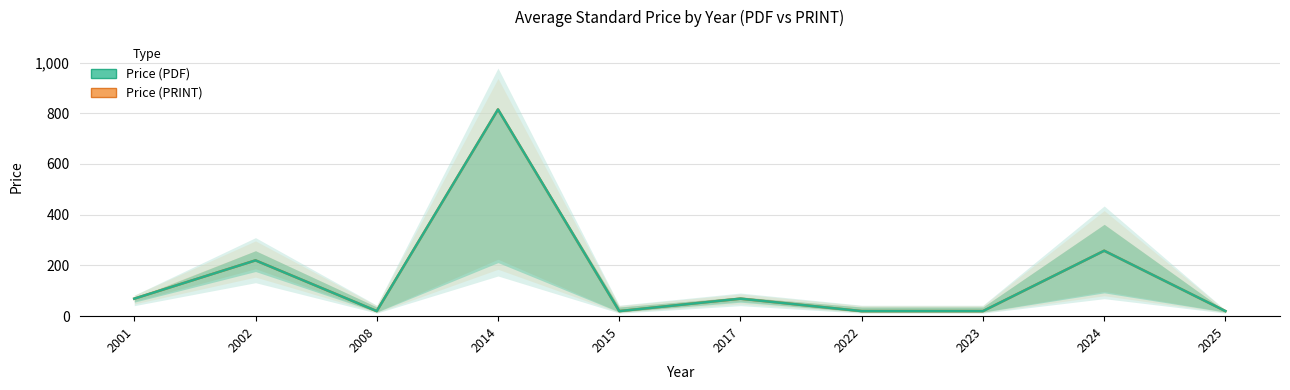

Count the number of categories in the chart.

10